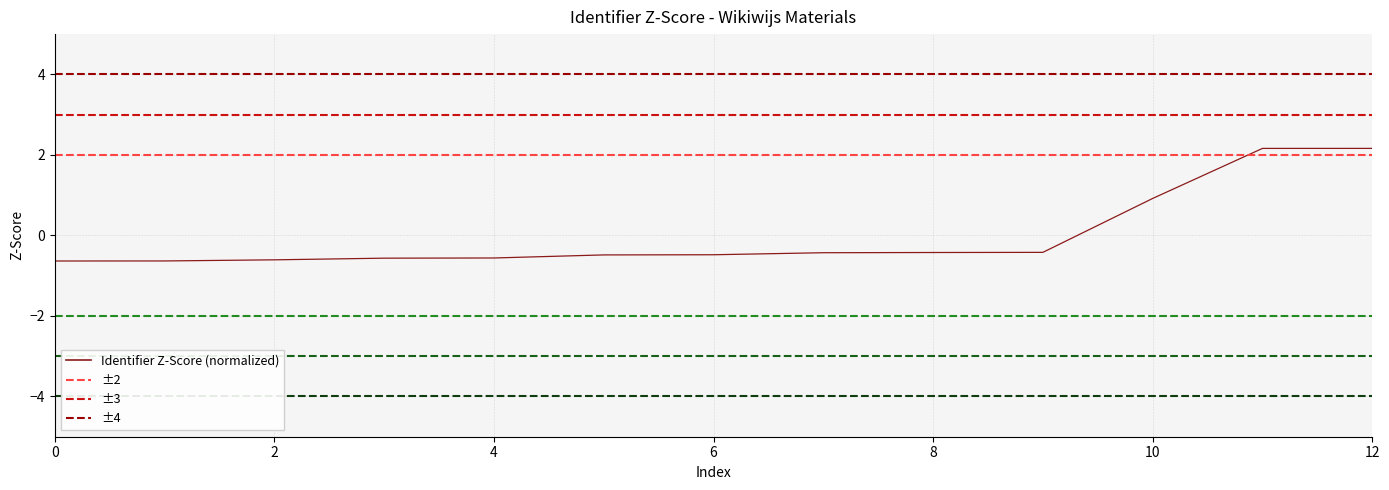

What is the greatest value displayed?

2.2